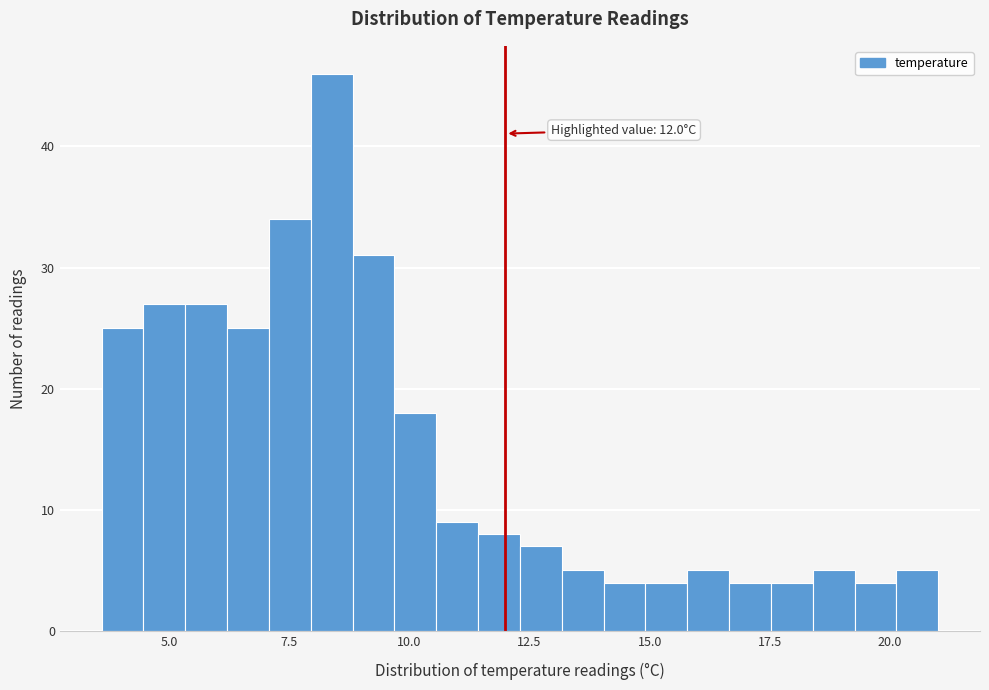

Read against the x-axis, roughly where is the centre of the tallest bar?

8.5